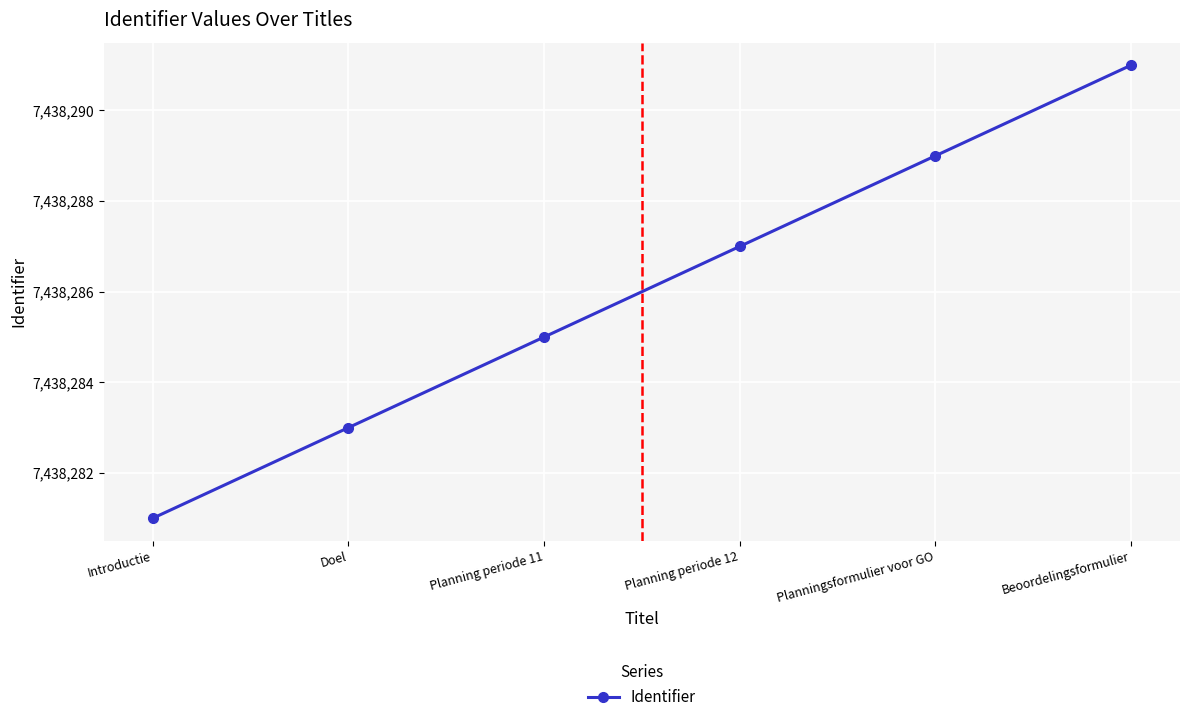

Does the chart have visible grid lines?

Yes